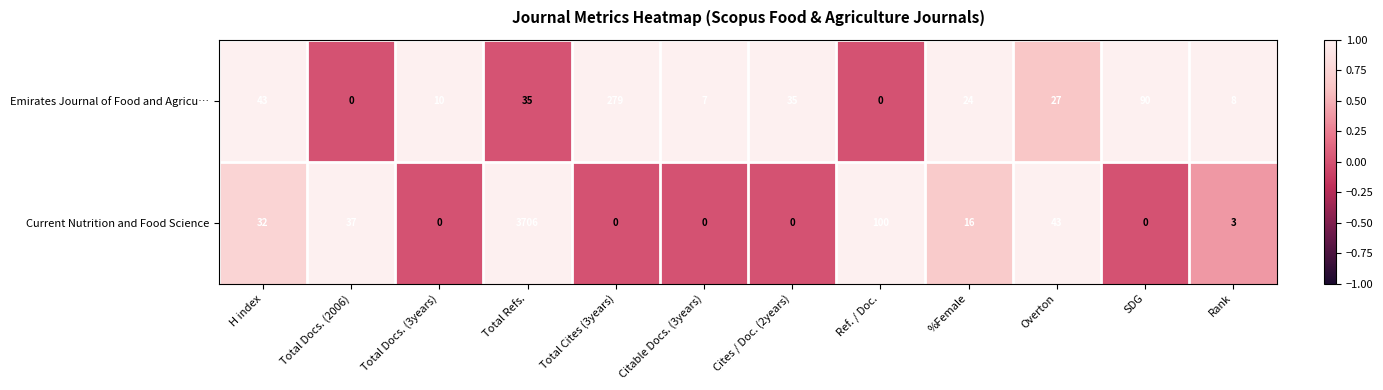

Which series changed the most between H index and %Female?

Emirates Journal of Food and Agricu…